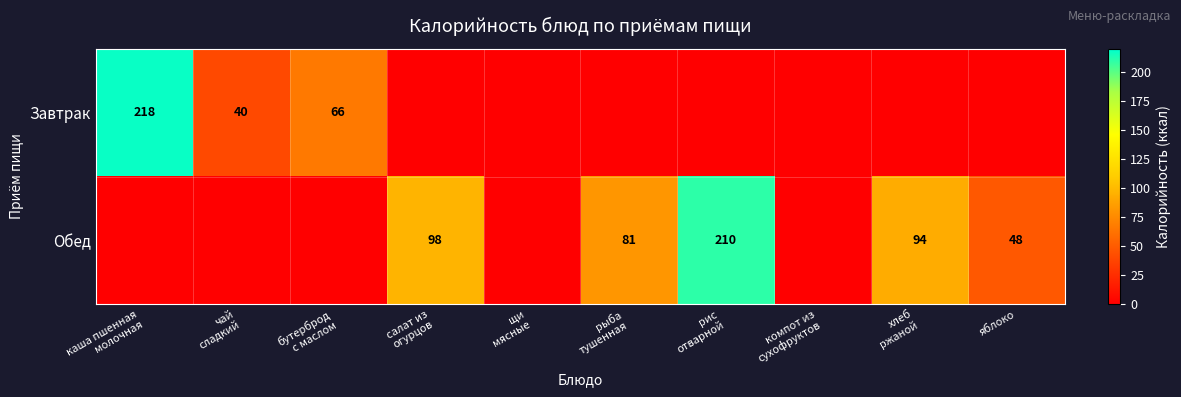

Which series has the largest total across all categories?

Обед